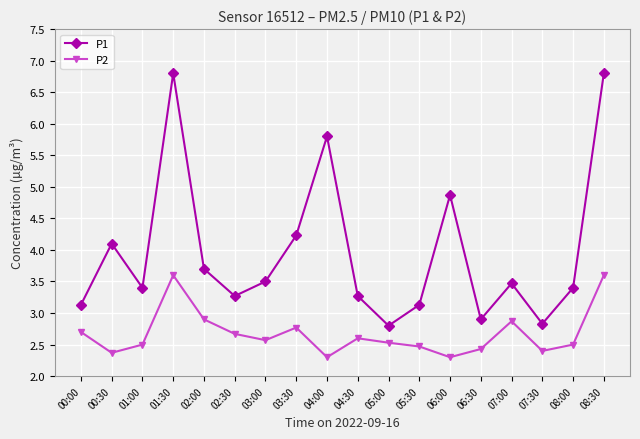

What is the label of the 5th point from the left?

02:00